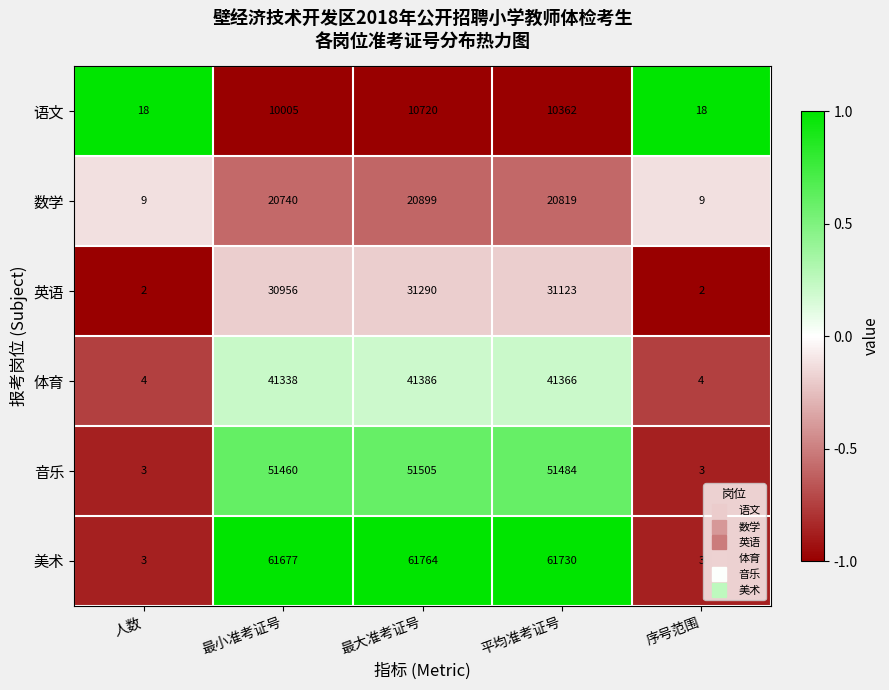

Is it true that 音乐 equals 30895 at 最大准考证号?

False